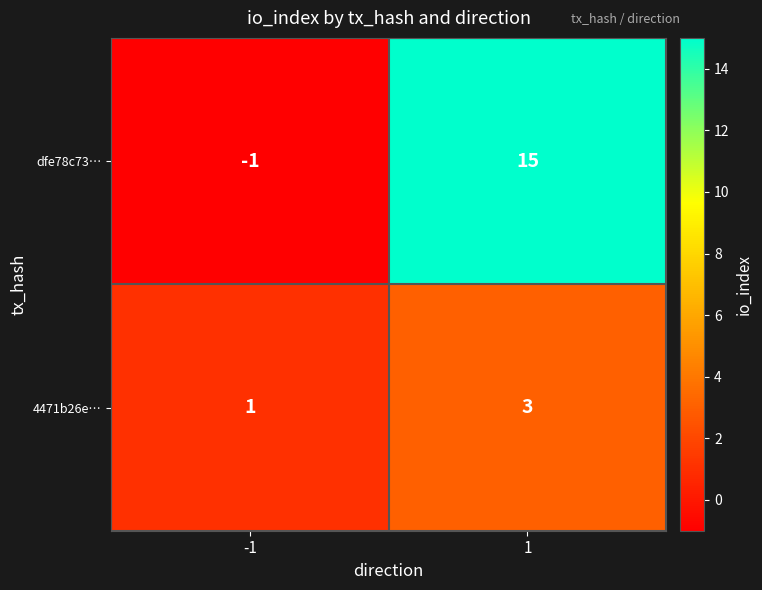

Reading left to right, what are all the values shown in this chart?

dfe78c73…: -1	15
4471b26e…: 1	3